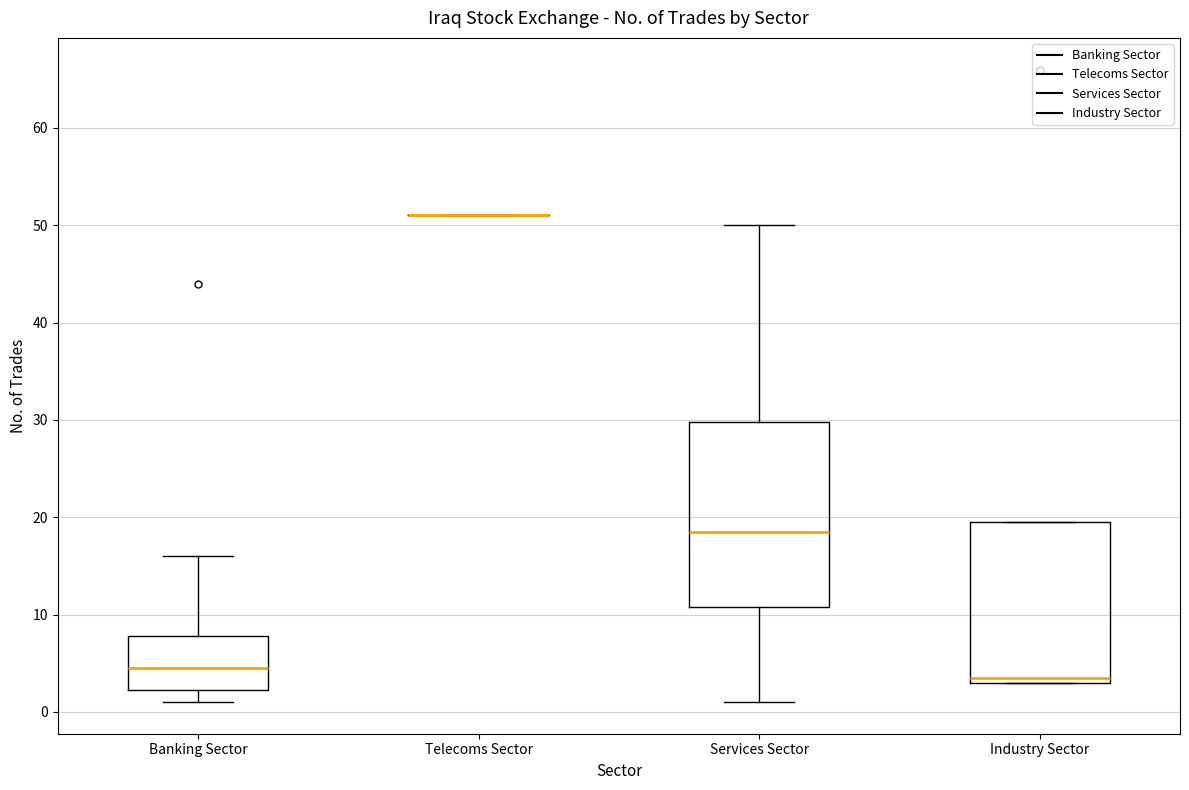

Reading left to right, read every box against the y-axis: the position of its median line, the range the box covers, and the ends of its whiskers. The values are not printed on the chart, so give them approximately, as read against the axis.

Banking Sector: median 5, box 2 to 8, whiskers 1 to 16
Telecoms Sector: box collapsed to a line at 51, whiskers 51 to 51
Services Sector: median 19, box 11 to 30, whiskers 1 to 50
Industry Sector: median 4, box 3 to 20, whiskers 3 to 20